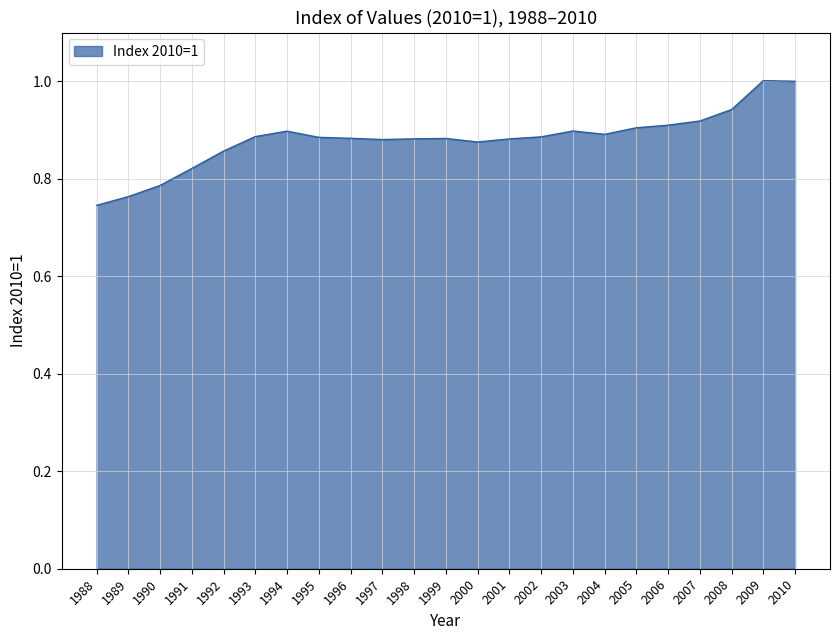

Where is the first local maximum?

1994